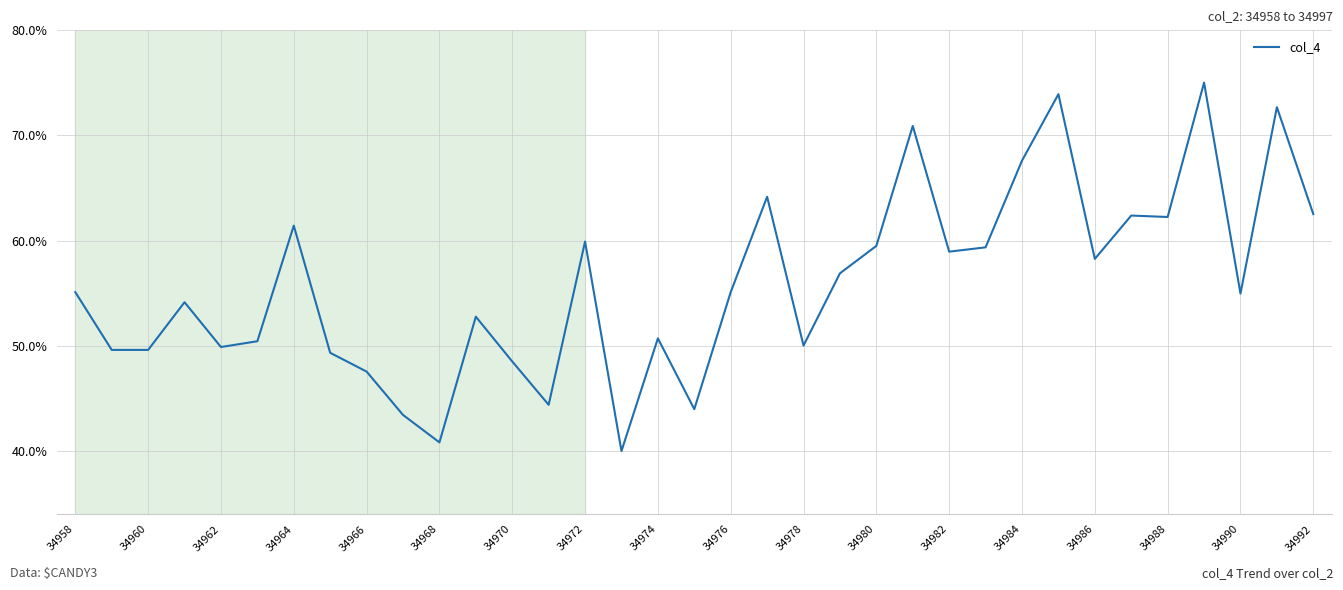

How many lines are shown in the chart?

1